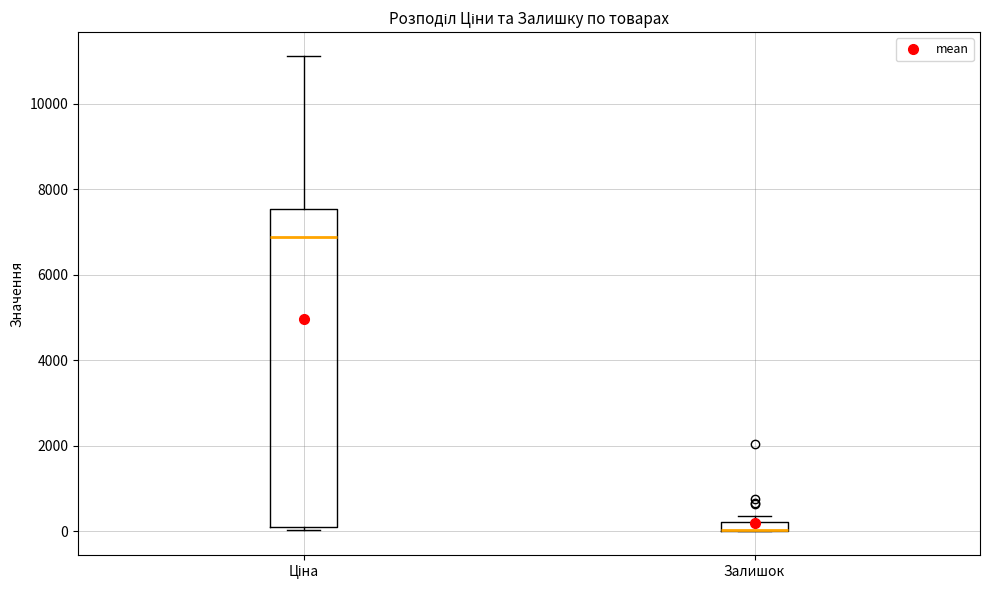

Where is the upper edge of the box for Залишок on the y-axis? The values are not printed on the chart, so give them approximately, as read against the axis.

200